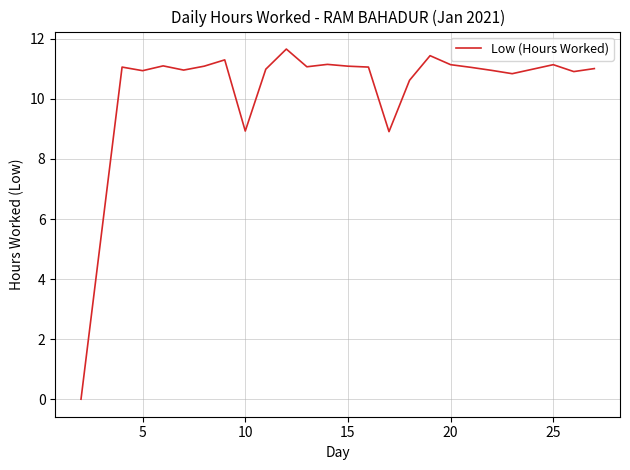

What is the greatest value displayed?

11.7